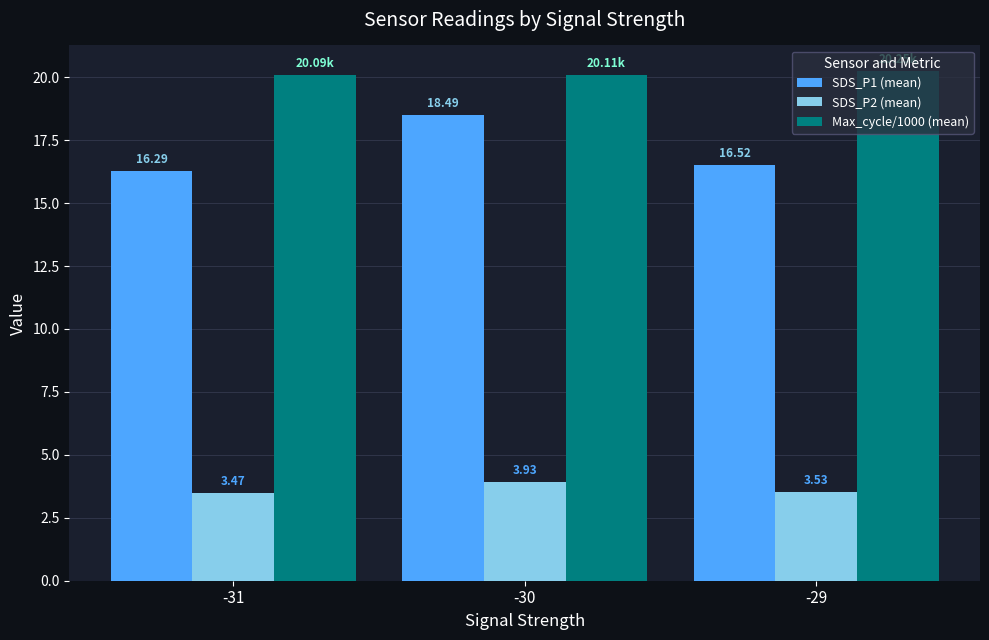

What is the difference between the SDS_P1 (mean) values at -29 and -30?

2.0